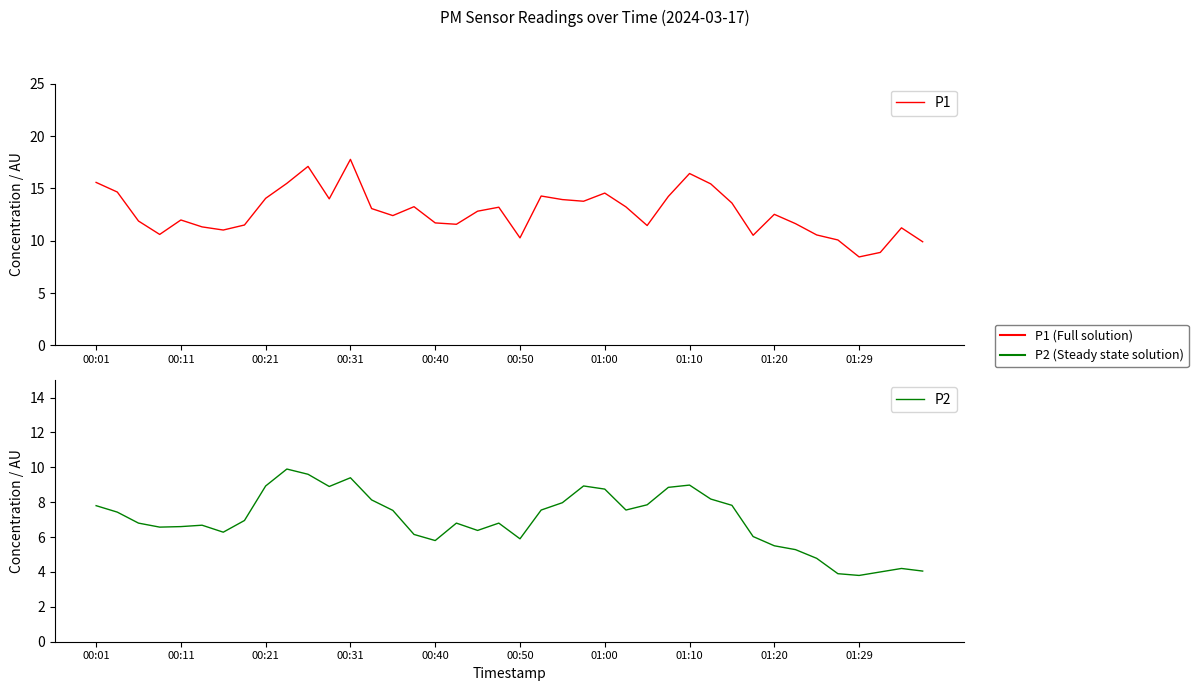

What is the sum of all P2 values?

279.3